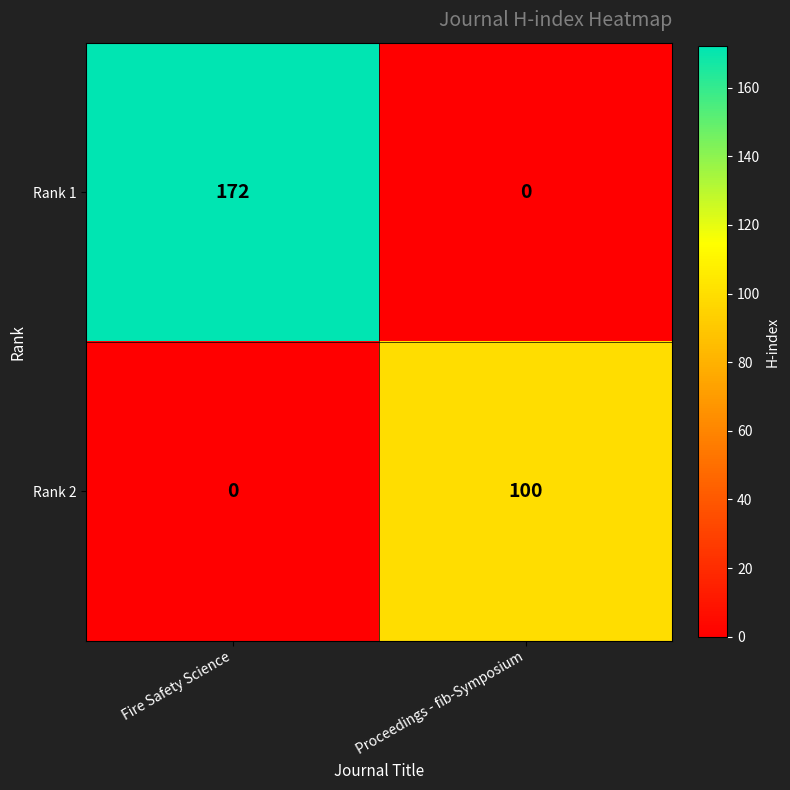

At which category does the chart reach its peak across all series?

Fire Safety Science